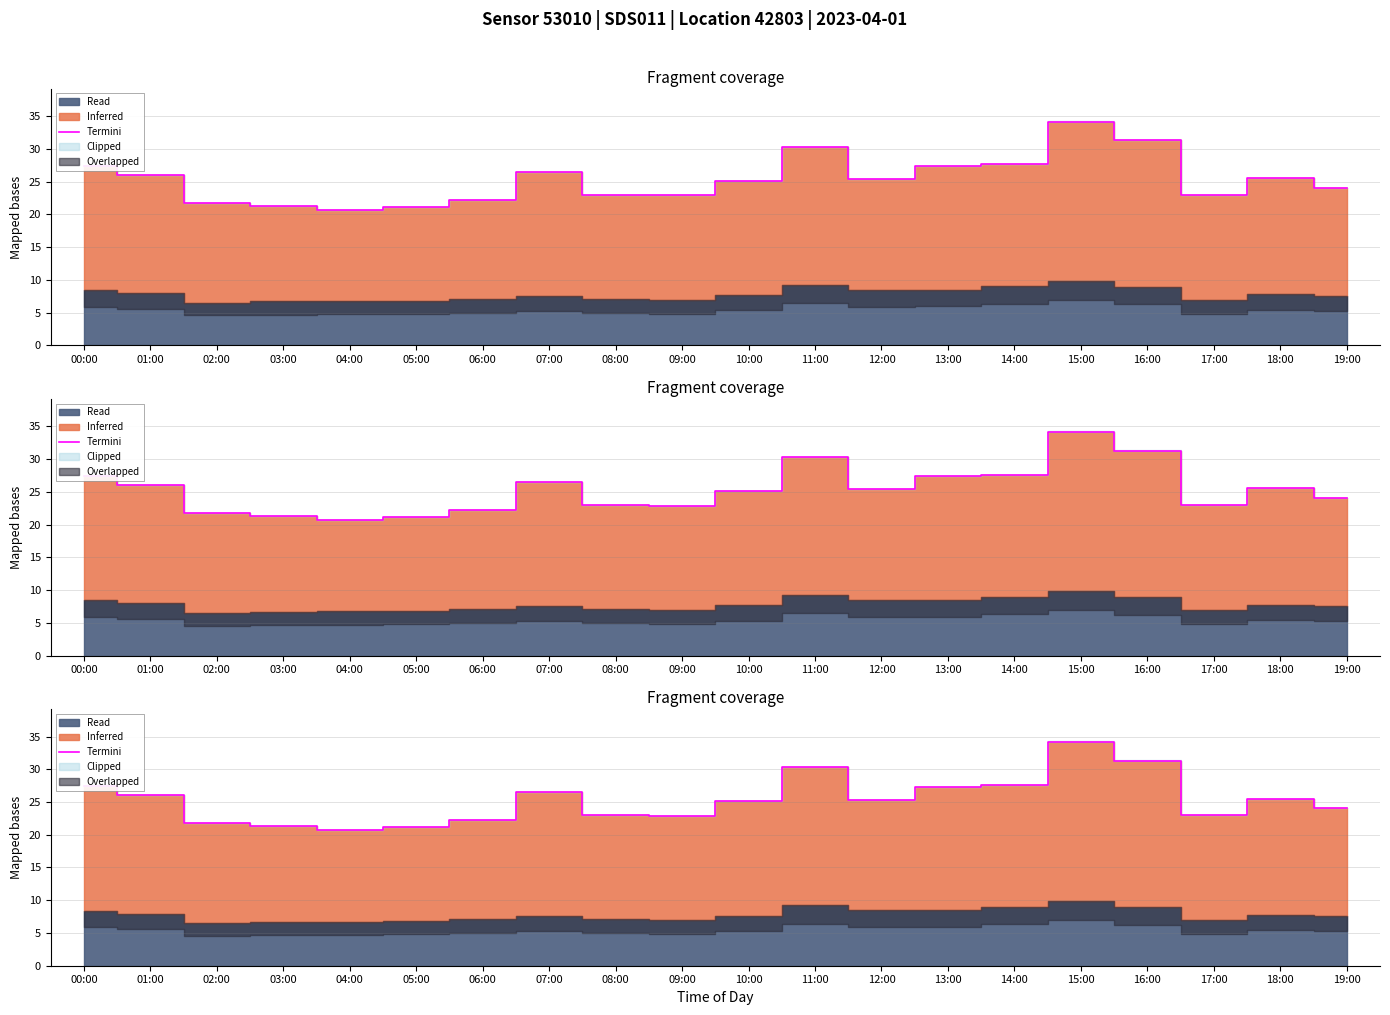

What is the smallest value displayed?

20.6